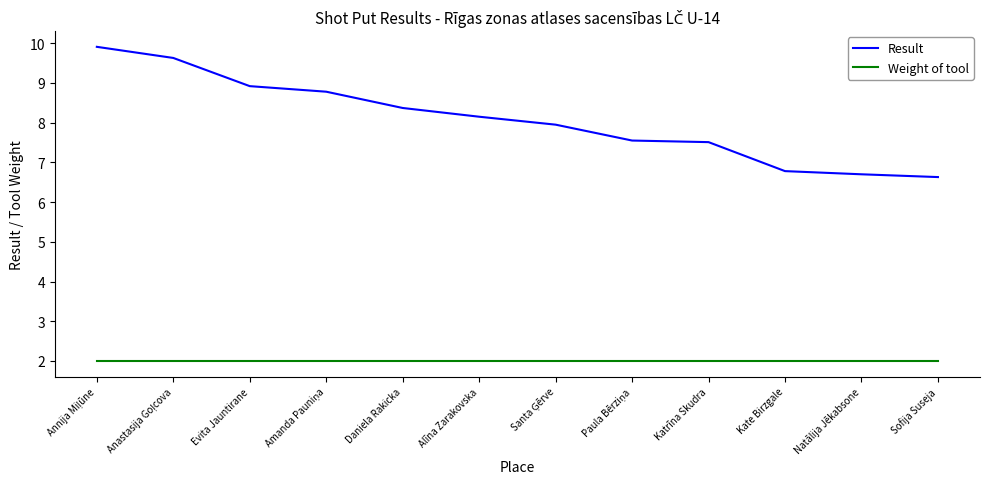

True or false: Weight of tool has a value of 0.9 at Sofija Suseja.

False